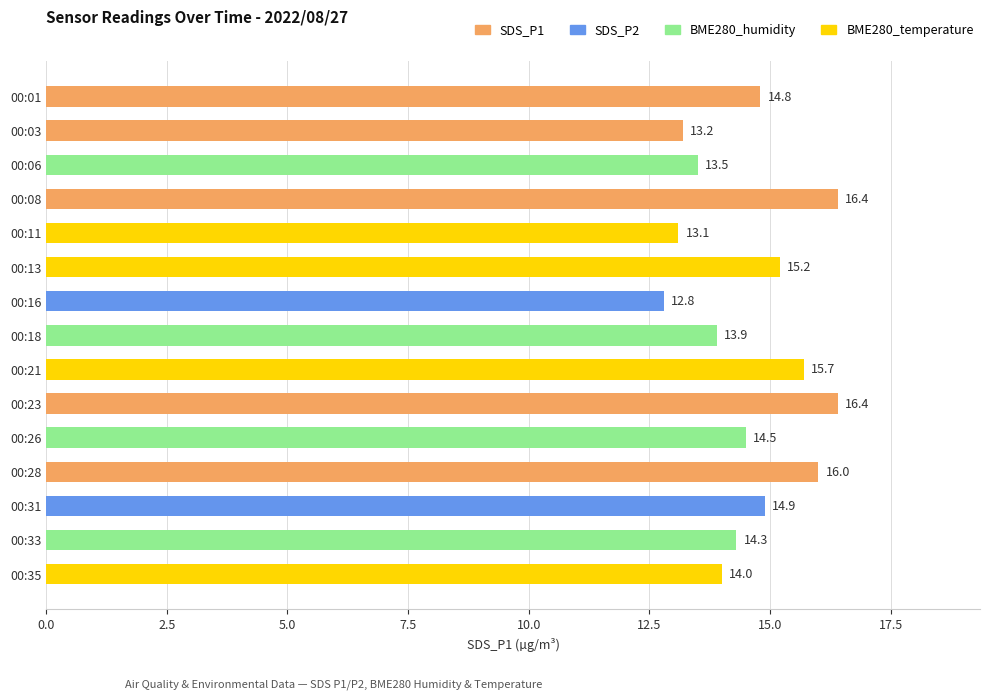

What is the average value?

14.6